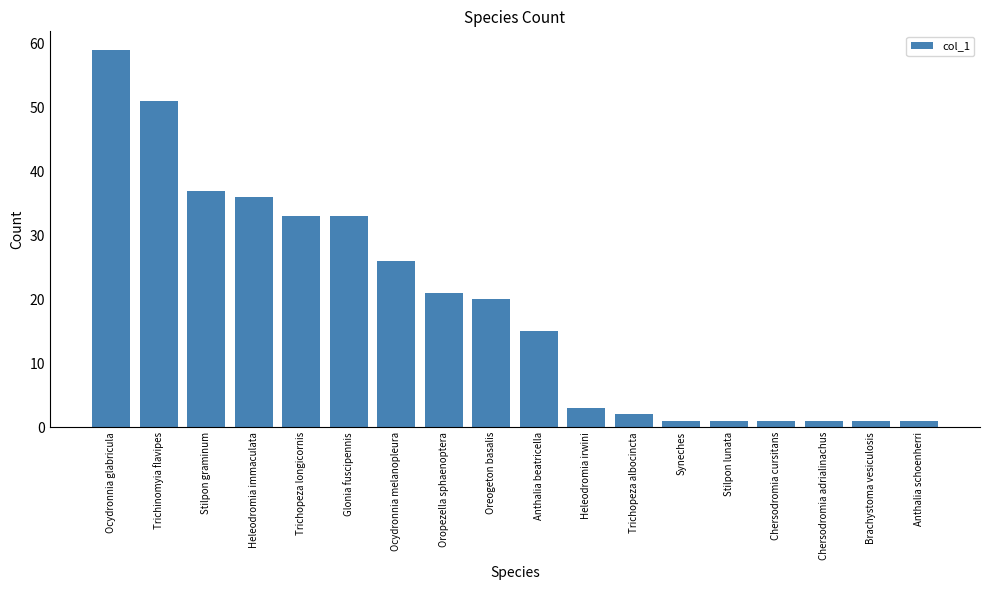

What is the label of the 5th bar from the left?

Trichopeza longicornis